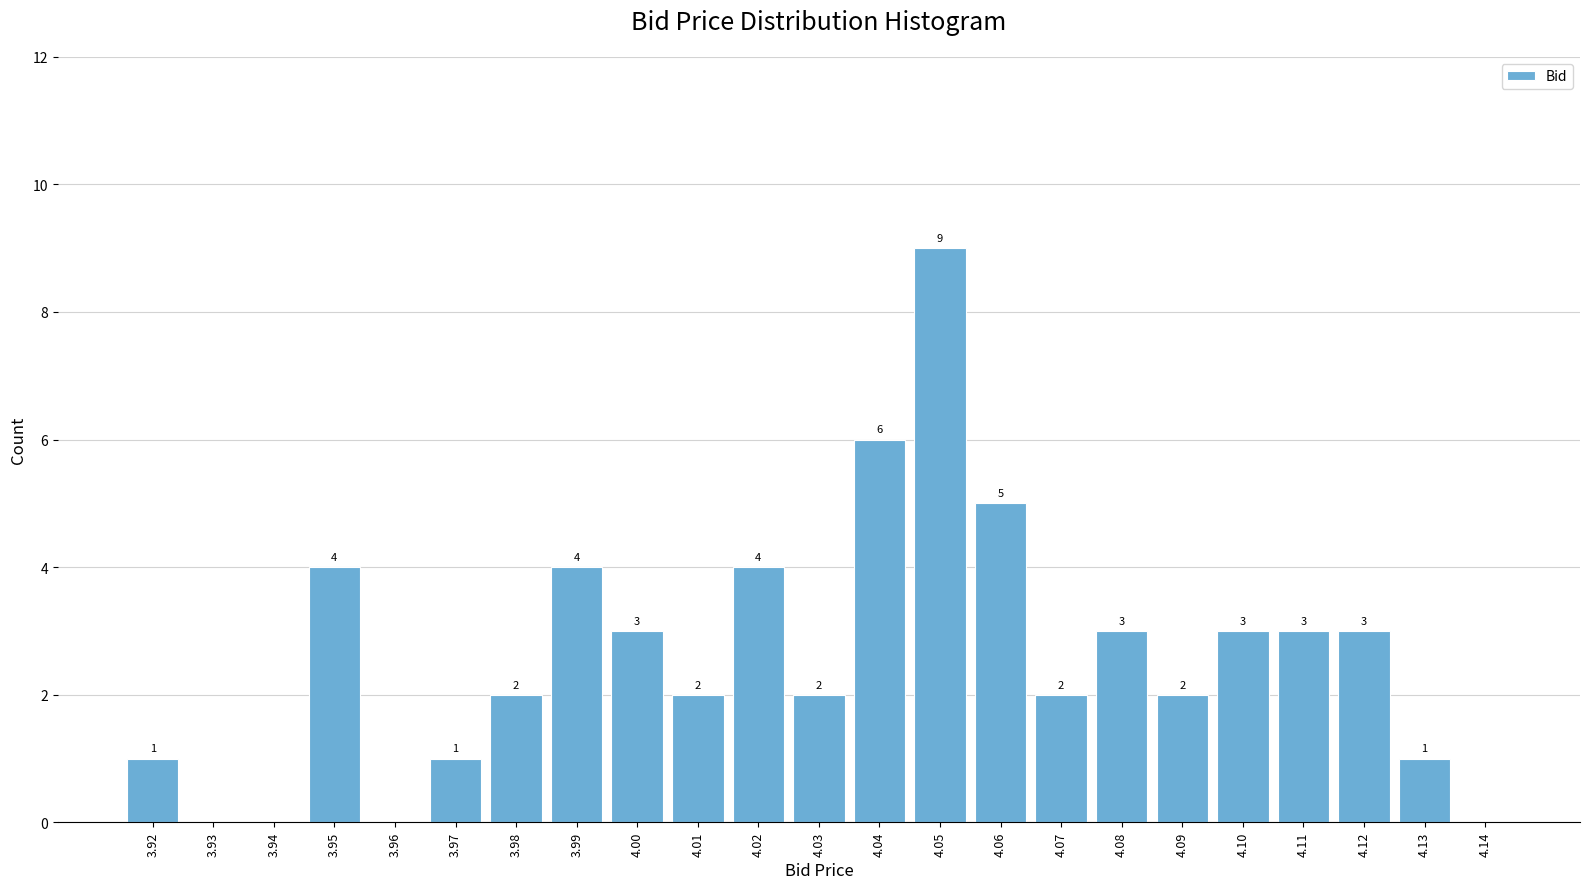

Reading right to left, transcribe all the data shown in this chart.

4.14=0	4.13=1	4.12=3	4.11=3	4.10=3	4.09=2	4.08=3	4.07=2	4.06=5	4.05=9	4.04=6	4.03=2	4.02=4	4.01=2	4.00=3	3.99=4	3.98=2	3.97=1	3.96=0	3.95=4	3.94=0	3.93=0	3.92=1